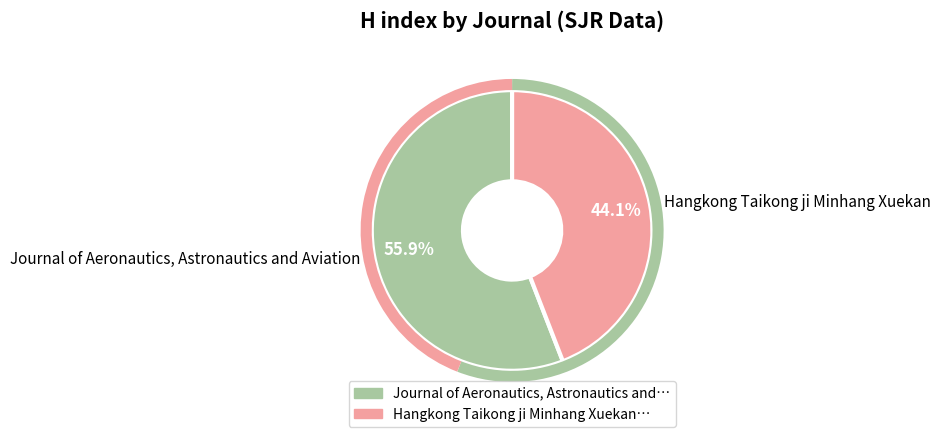

Is there a majority slice in this chart?

Yes